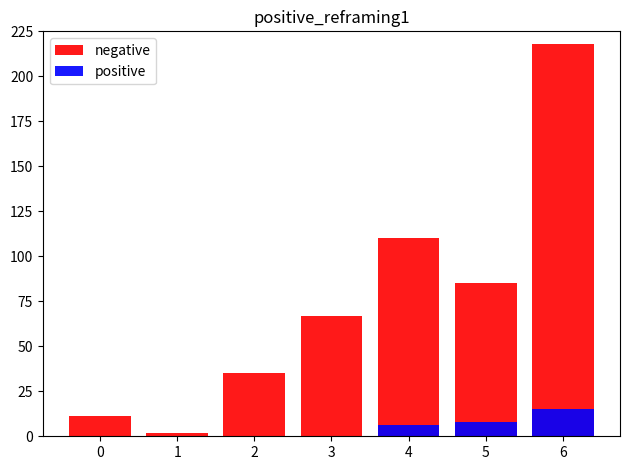

What is the total value across all series at 3?

67